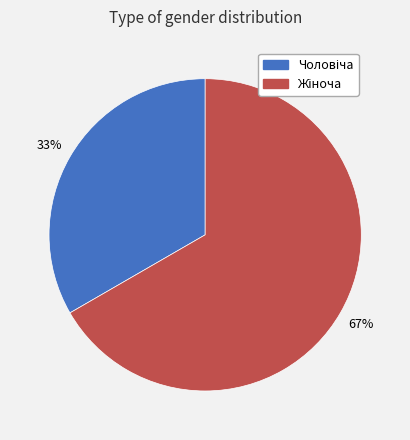

To the nearest percent, what is the average slice percentage?

50%